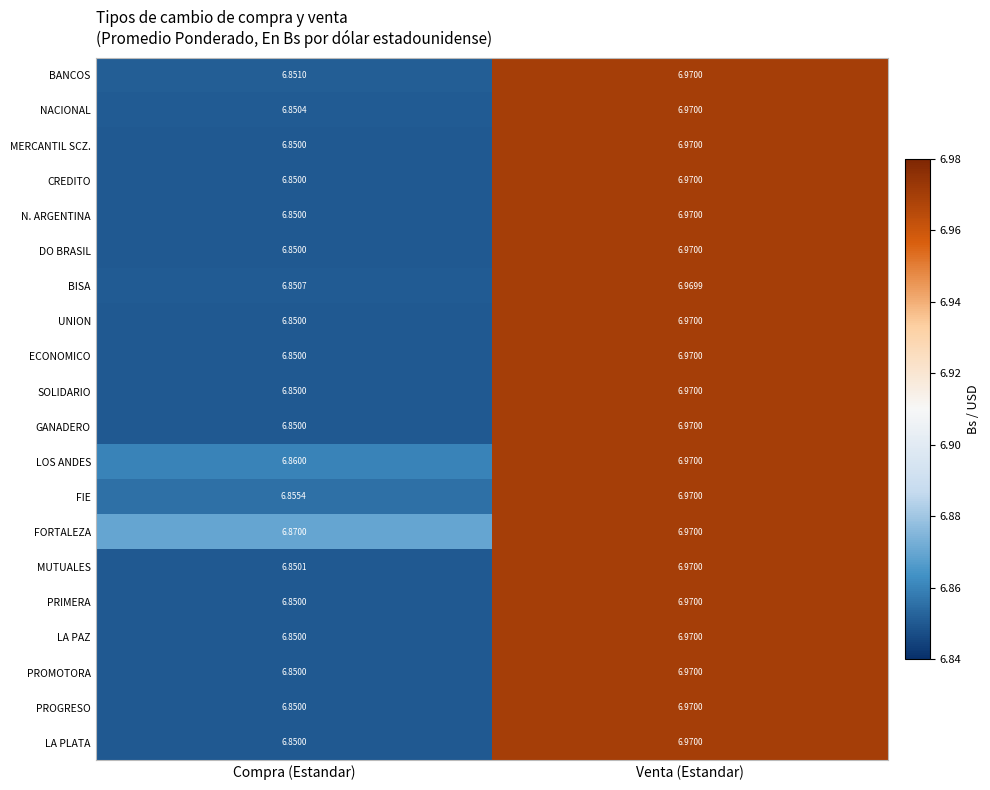

Which series has the largest total across all categories?

FORTALEZA